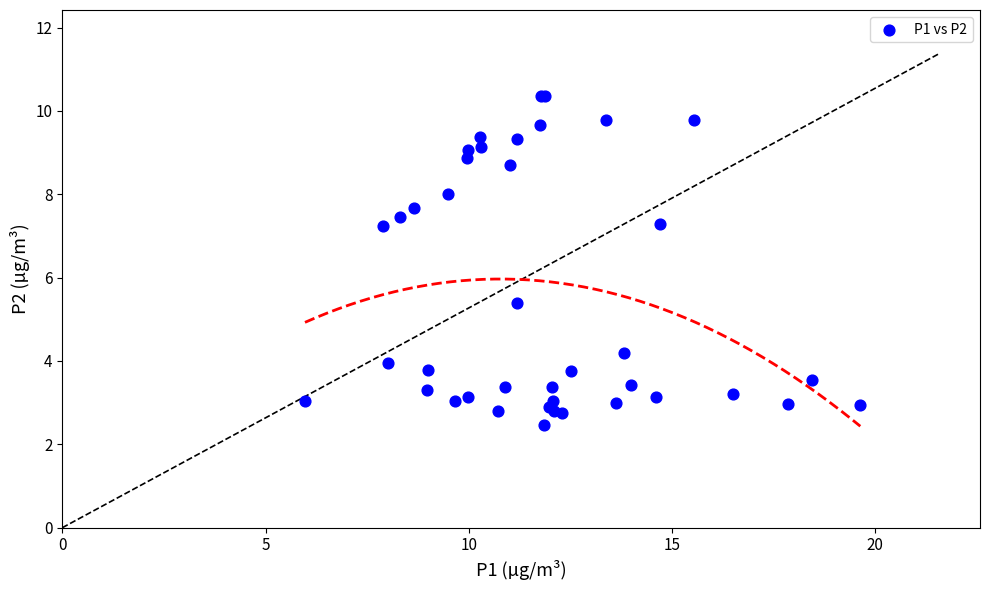

What Y value in the scatter plot is closest to 6?

5.4